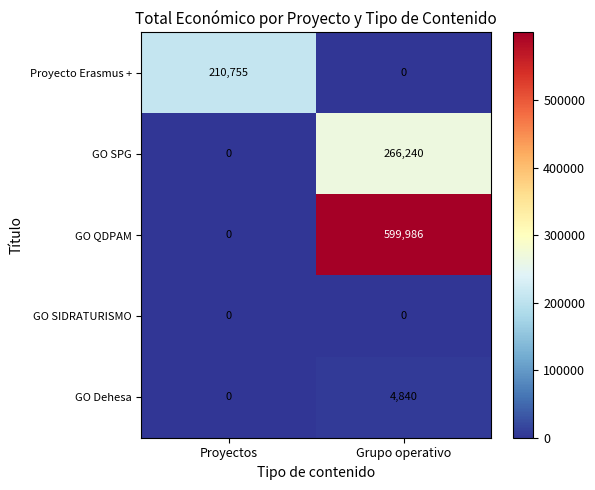

List the series in order of their peak value, highest first.

GO QDPAM, GO SPG, Proyecto Erasmus +, GO Dehesa, GO SIDRATURISMO